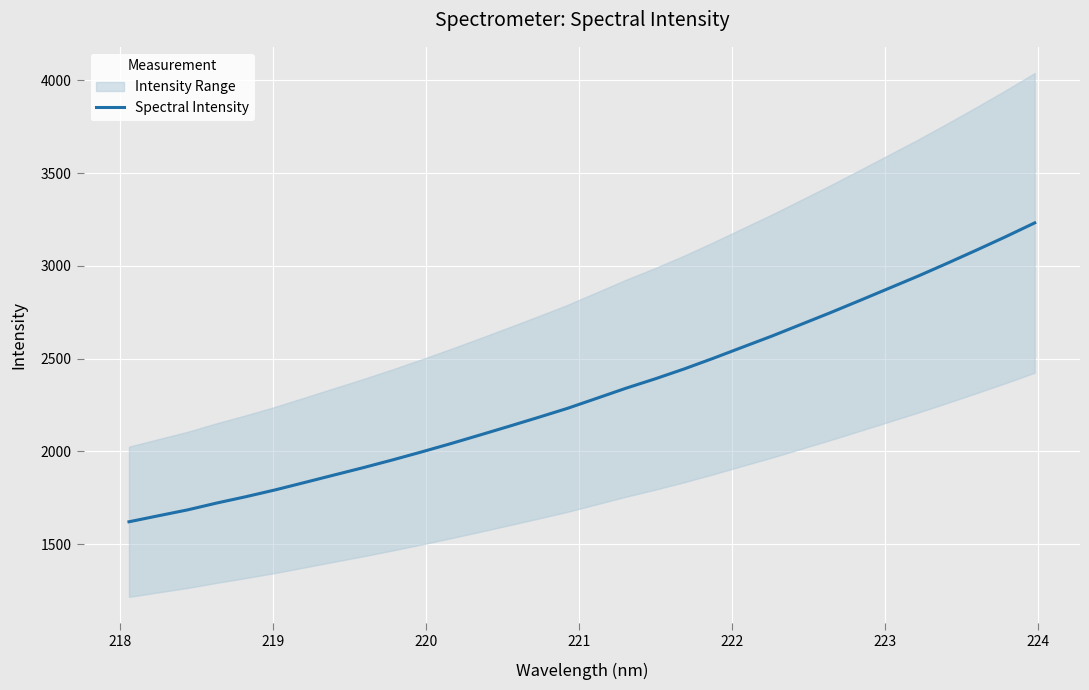

What is the maximum value for Spectral Intensity?

3232.0